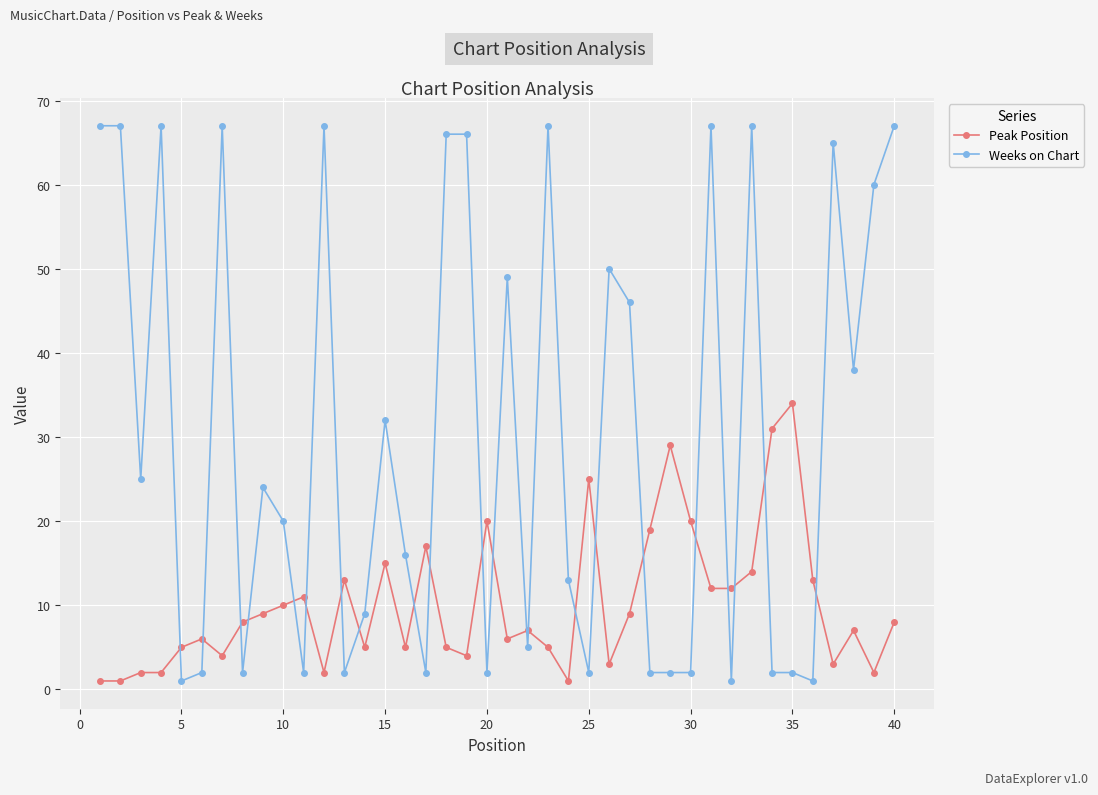

True or false: Weeks on Chart has more than 2 points higher than both neighbors.

True